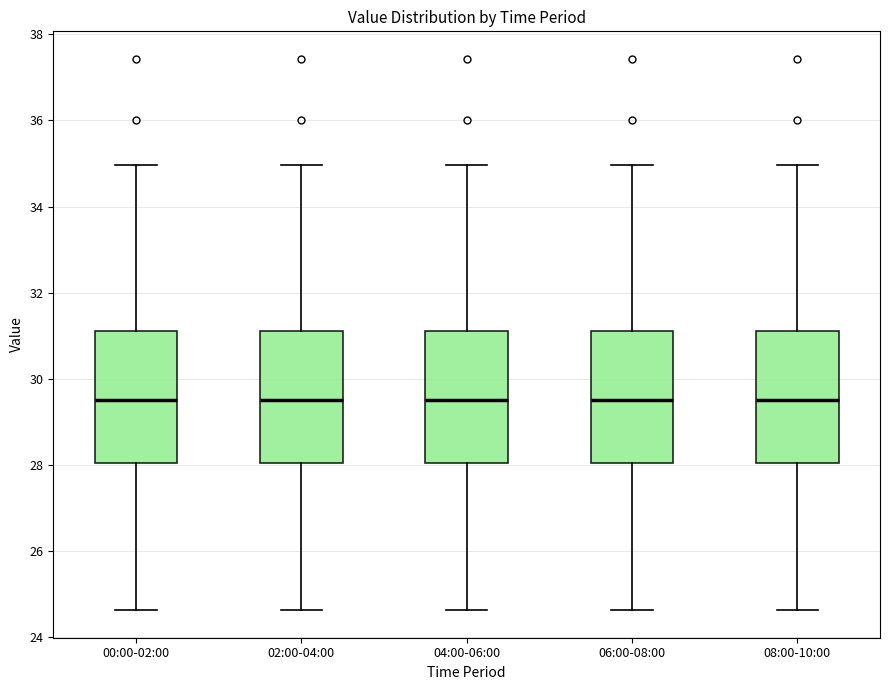

Reading left to right, transcribe this box plot: for each box, give where its median line is, the range the box spans, and where its two whiskers end, as read against the y-axis. The values are not printed on the chart, so give them approximately, as read against the axis.

00:00-02:00: median 29.6, box 28.0 to 31.2, whiskers 24.6 to 35.0
02:00-04:00: median 29.6, box 28.0 to 31.2, whiskers 24.6 to 35.0
04:00-06:00: median 29.6, box 28.0 to 31.2, whiskers 24.6 to 35.0
06:00-08:00: median 29.6, box 28.0 to 31.2, whiskers 24.6 to 35.0
08:00-10:00: median 29.6, box 28.0 to 31.2, whiskers 24.6 to 35.0